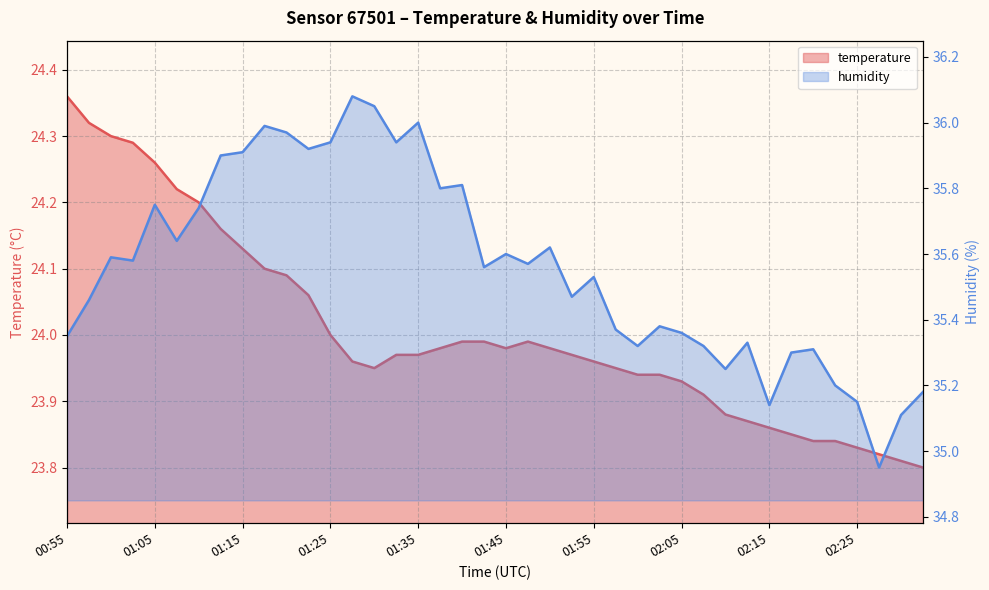

Reading right to left, what are all the values shown in this chart?

temperature: 23.8	23.8	23.8	23.8	23.8	23.8	23.9	23.9	23.9	23.9	23.9	23.9	23.9	23.9	23.9	24.0	24.0	24.0	24.0	24.0	24.0	24.0	24.0	24.0	24.0	23.9	24.0	24.0	24.1	24.1	24.1	24.1	24.2	24.2	24.2	24.3	24.3	24.3	24.3	24.4
humidity: 35.2	35.1	35.0	35.1	35.2	35.3	35.3	35.1	35.3	35.2	35.3	35.4	35.4	35.3	35.4	35.5	35.5	35.6	35.6	35.6	35.6	35.8	35.8	36.0	35.9	36.0	36.1	35.9	35.9	36.0	36.0	35.9	35.9	35.7	35.6	35.8	35.6	35.6	35.5	35.4